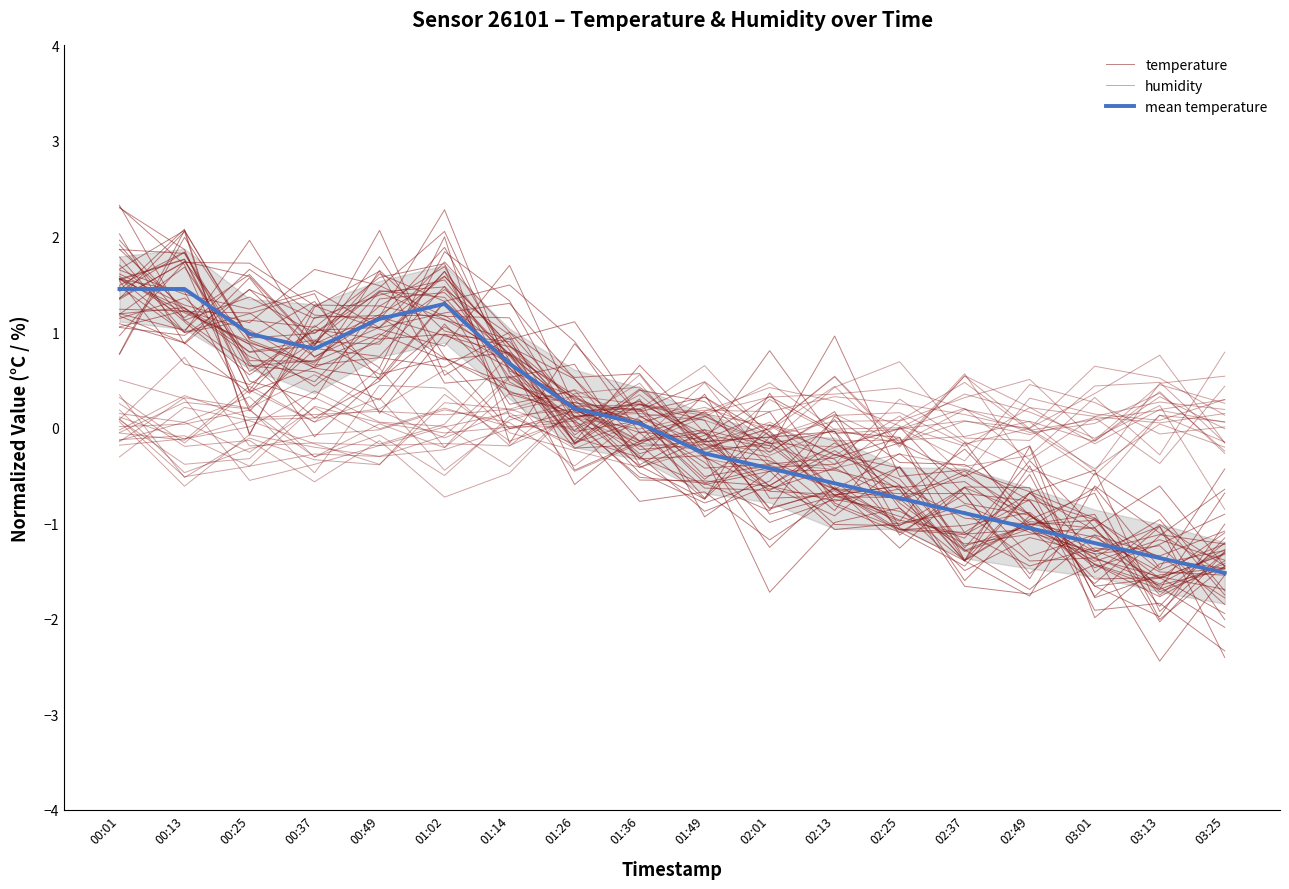

Is the value of humidity at 02:01 greater than the value of temperature at 01:49?

Yes